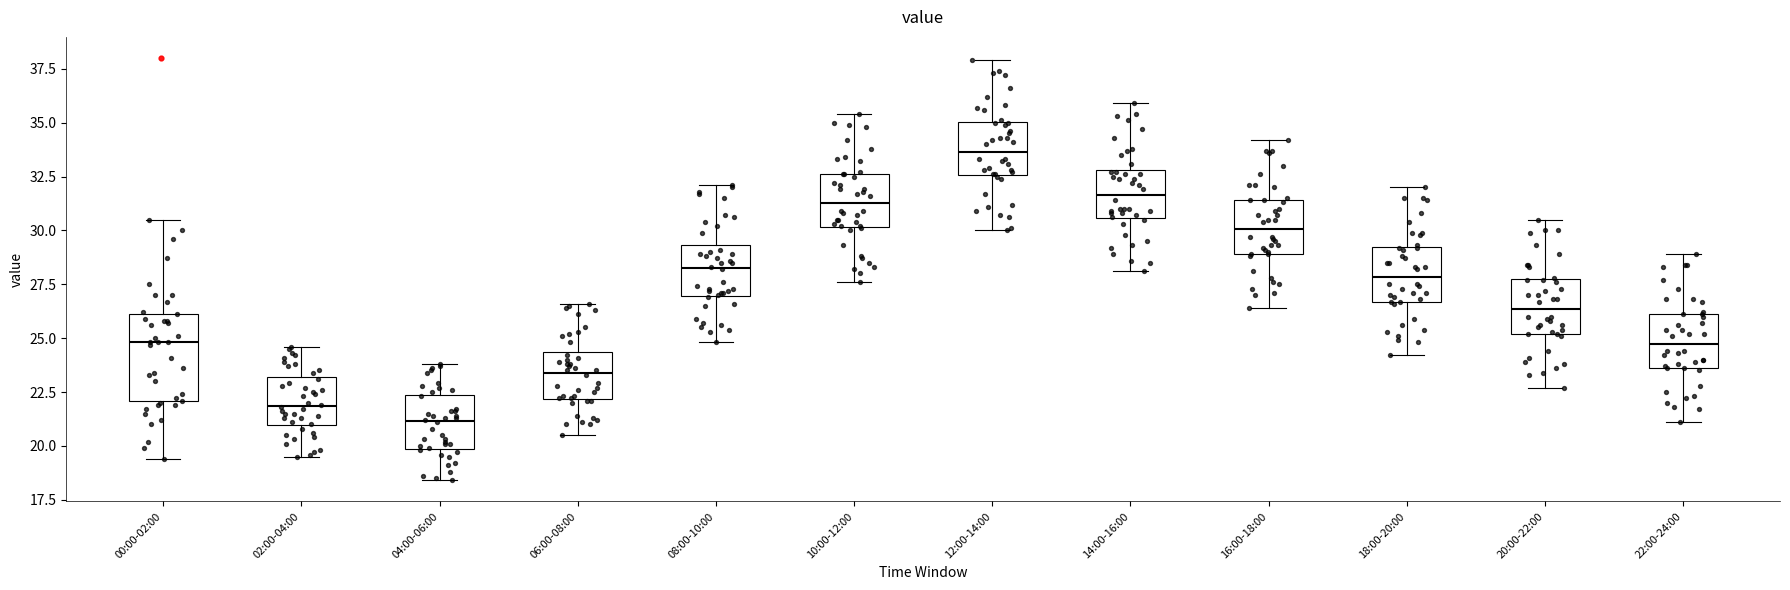

Reading left to right, read every box against the y-axis: the position of its median line, the range the box covers, and the ends of its whiskers. The values are not printed on the chart, so give them approximately, as read against the axis.

00:00-02:00: median 25.0, box 22.0 to 26.0, whiskers 19.5 to 30.5
02:00-04:00: median 22.0, box 21.0 to 23.0, whiskers 19.5 to 24.5
04:00-06:00: median 21.0, box 20.0 to 22.5, whiskers 18.5 to 24.0
06:00-08:00: median 23.5, box 22.0 to 24.5, whiskers 20.5 to 26.5
08:00-10:00: median 28.5, box 27.0 to 29.5, whiskers 25.0 to 32.0
10:00-12:00: median 31.5, box 30.0 to 32.5, whiskers 27.5 to 35.5
12:00-14:00: median 33.5, box 32.5 to 35.0, whiskers 30.0 to 38.0
14:00-16:00: median 31.5, box 30.5 to 33.0, whiskers 28.0 to 36.0
16:00-18:00: median 30.0, box 29.0 to 31.5, whiskers 26.5 to 34.0
18:00-20:00: median 28.0, box 26.5 to 29.0, whiskers 24.0 to 32.0
20:00-22:00: median 26.5, box 25.0 to 27.5, whiskers 22.5 to 30.5
22:00-24:00: median 25.0, box 23.5 to 26.0, whiskers 21.0 to 29.0